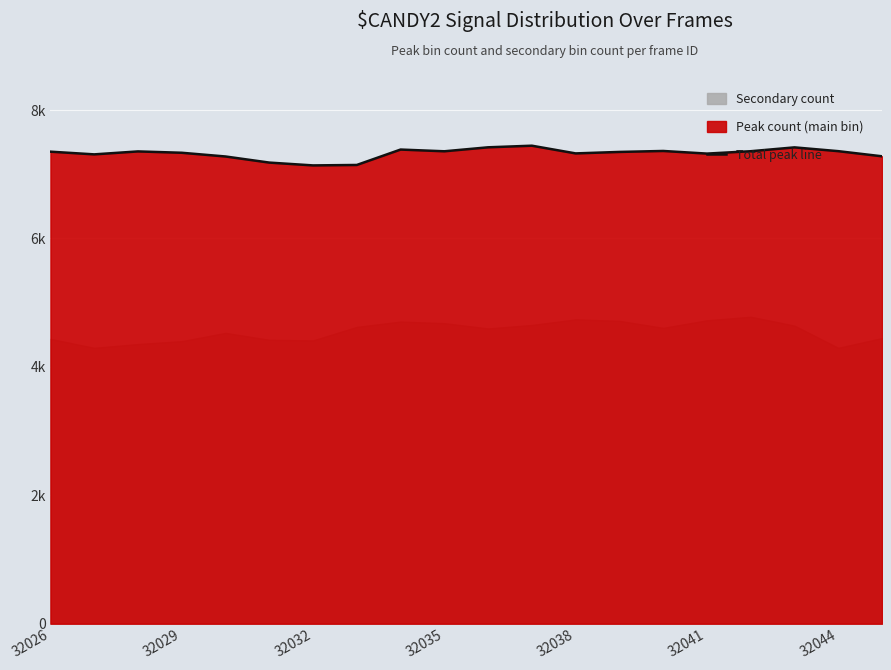

True or false: the data has more than 2 interior local peaks.

True